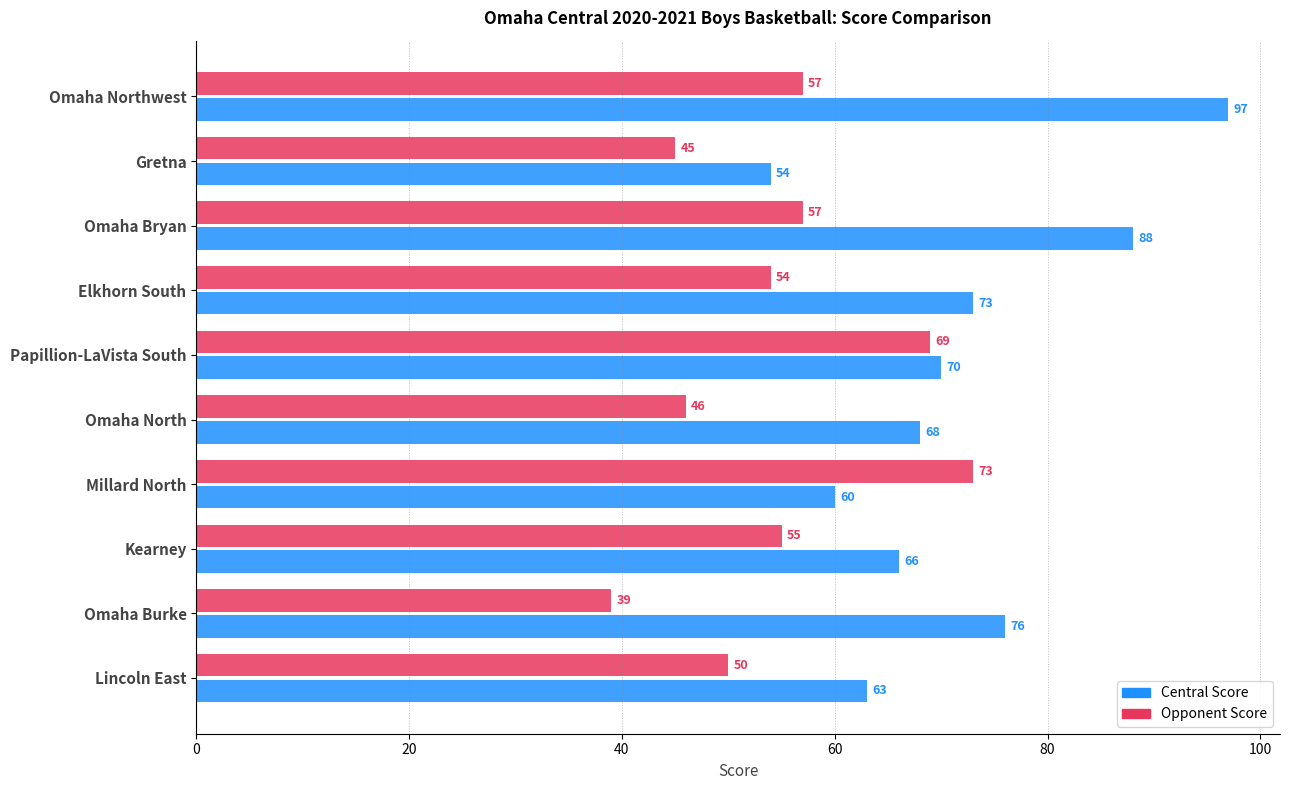

List the labels in order of Central Score value, smallest first.

Gretna, Millard North, Lincoln East, Kearney, Omaha North, Papillion-LaVista South, Elkhorn South, Omaha Burke, Omaha Bryan, Omaha Northwest